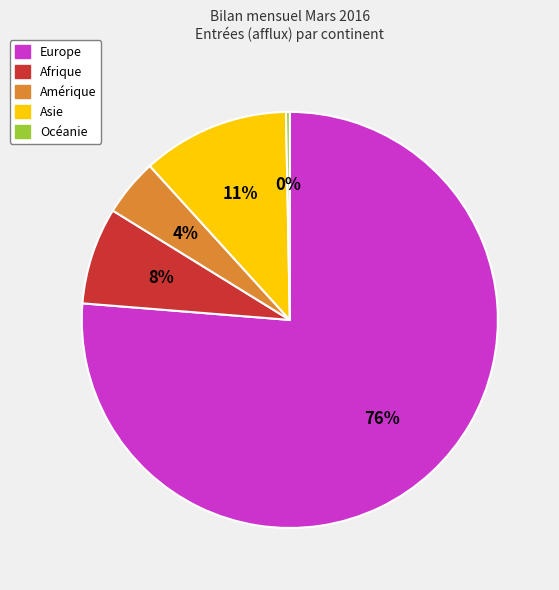

Rank the categories by value from highest to lowest.

Europe, Asie, Afrique, Amérique, Océanie